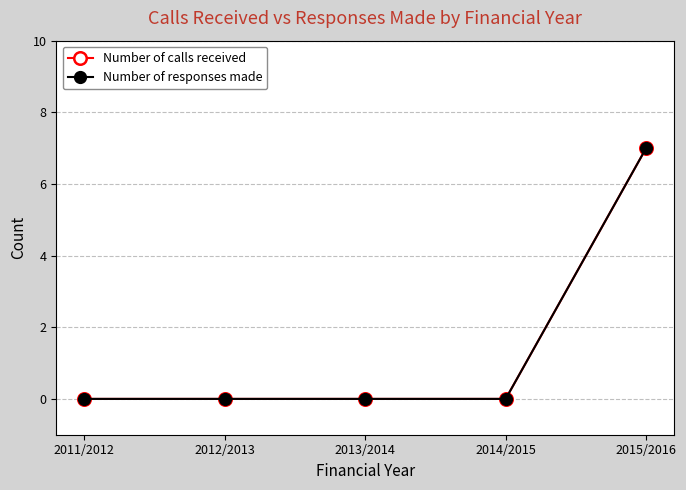

Does the chart have visible grid lines?

Yes